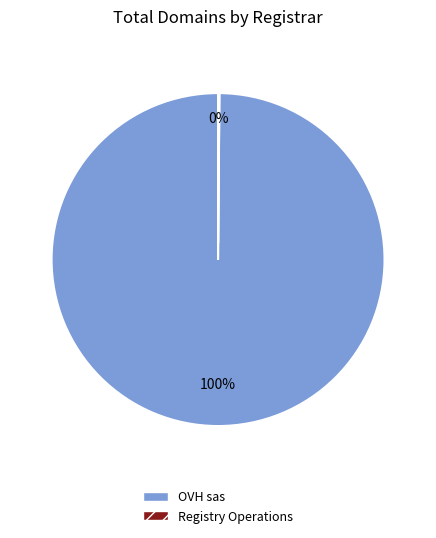

To the nearest percent, what is the difference between the largest and smallest slice percentages?

100%